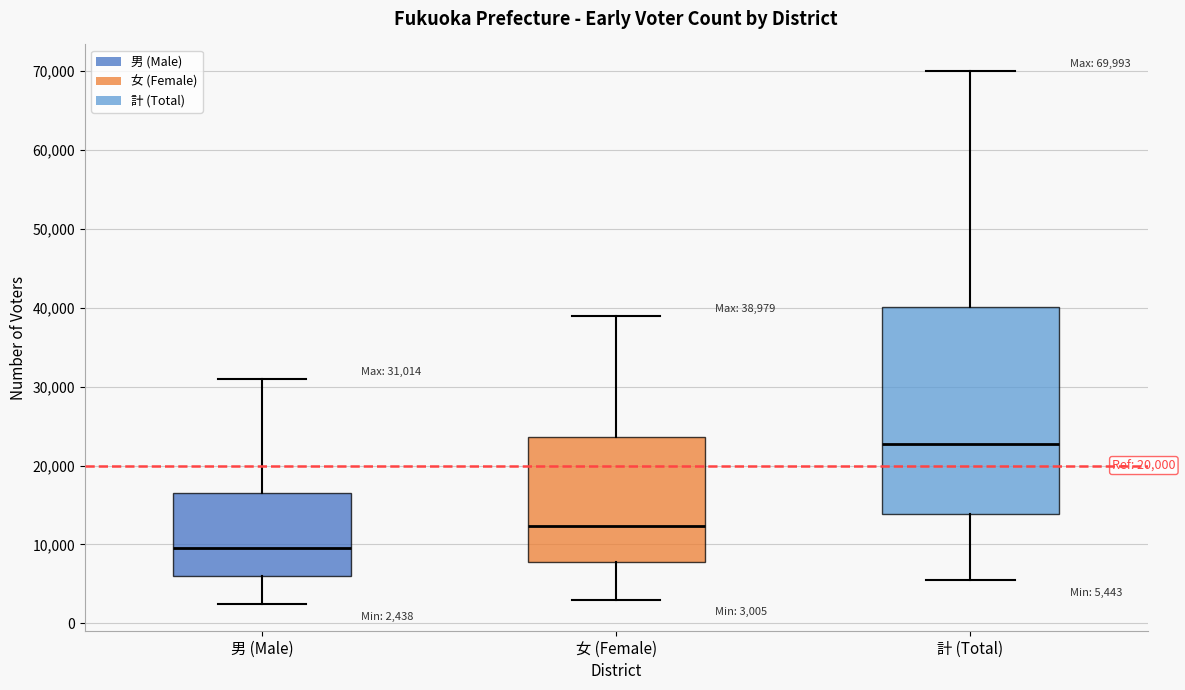

Which box's median line is the highest?

計 (Total)